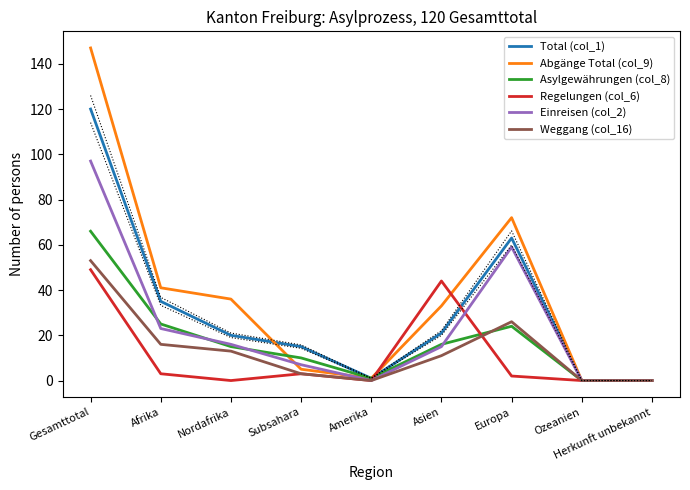

What is the difference between the maximum and second lowest values in the Weggang (col_16) series?

53